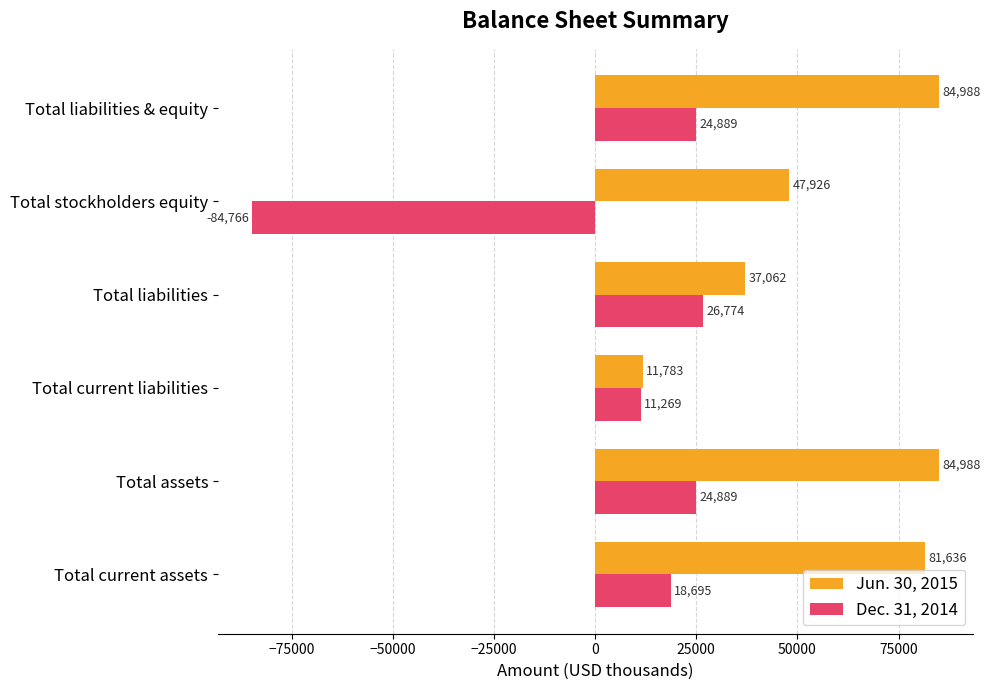

Rank the series by their maximum value, from highest to lowest.

Jun. 30, 2015, Dec. 31, 2014